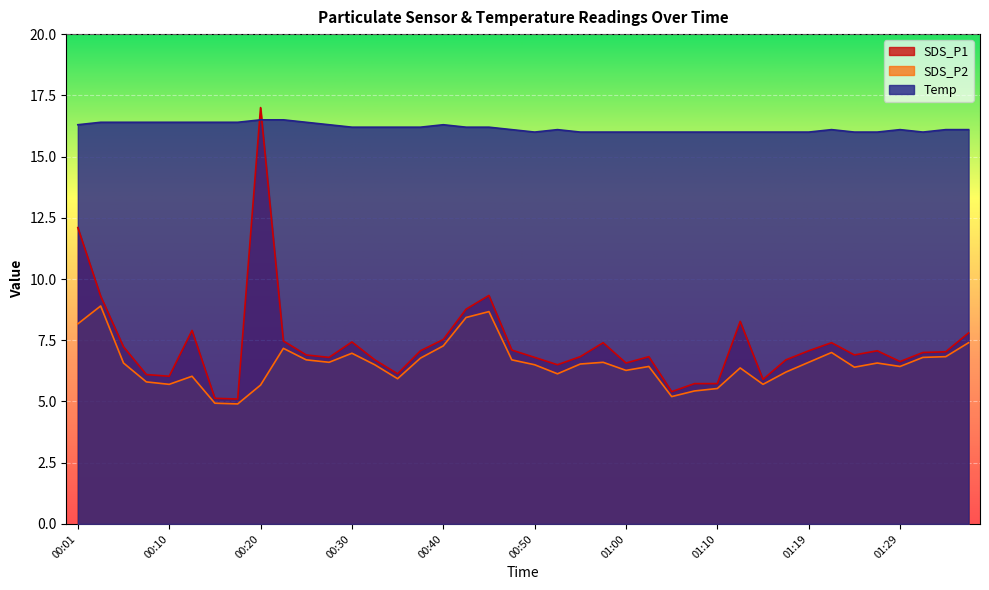

Between 00:03 and 01:05, which is larger?

00:03